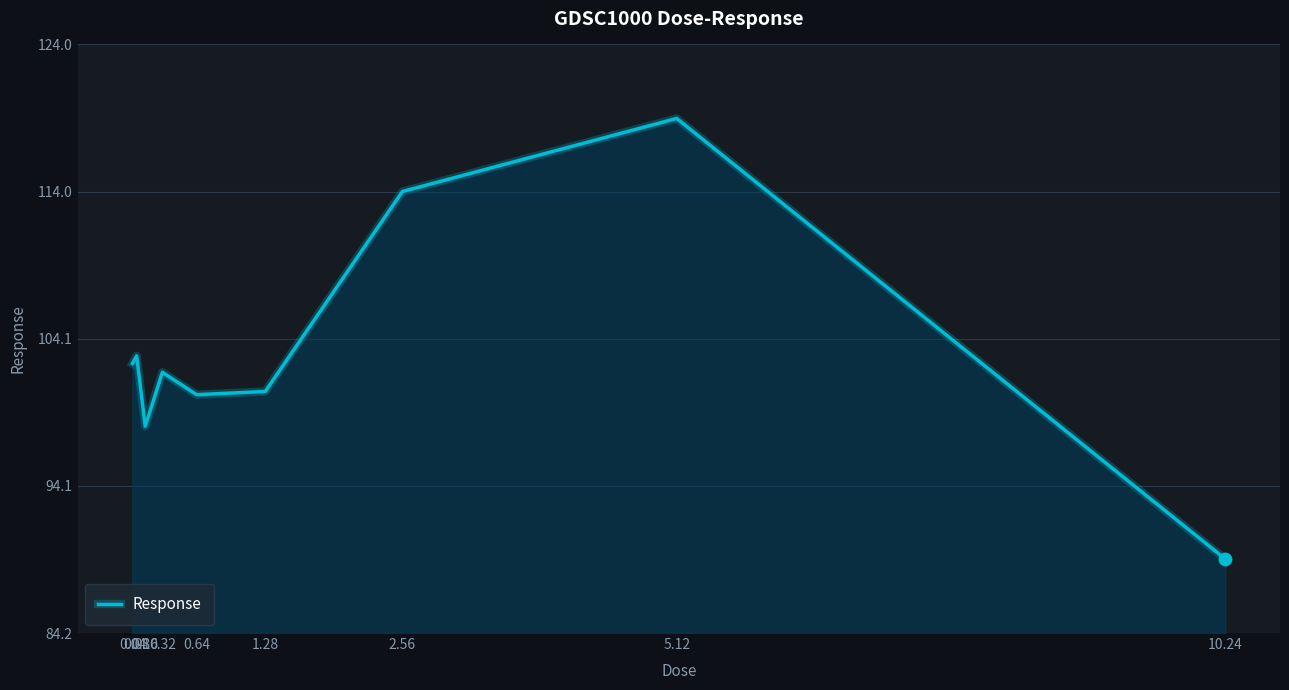

What is the change in value from 0.32 to 0.64?

-1.5